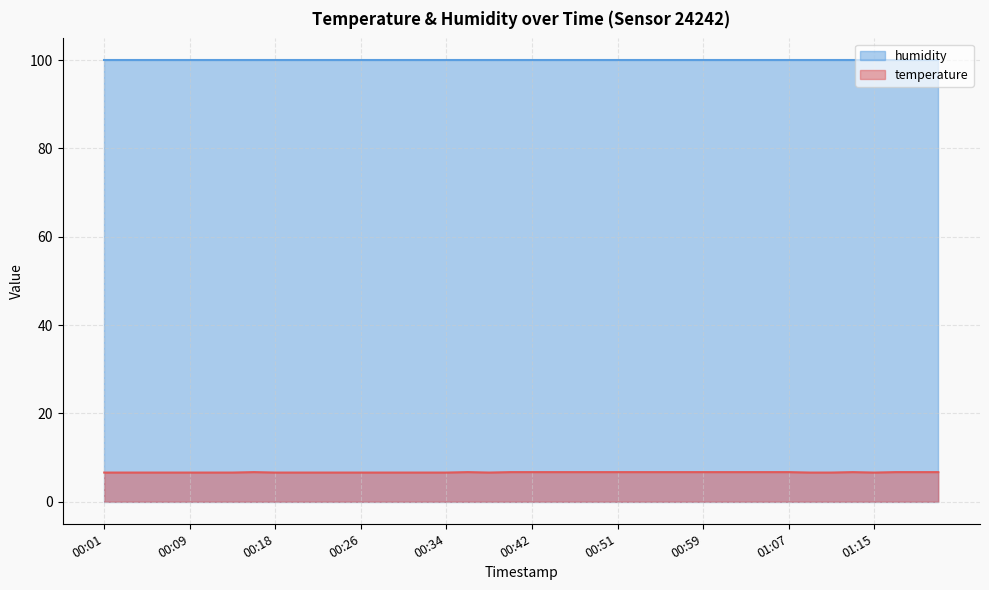

List the labels in order of value, largest first.

00:16, 00:36, 00:40, 00:42, 00:44, 00:46, 00:48, 00:51, 00:53, 00:55, 00:57, 00:59, 01:01, 01:03, 01:05, 01:07, 01:13, 01:17, 01:19, 01:21, 00:01, 00:03, 00:05, 00:07, 00:09, 00:12, 00:14, 00:18, 00:20, 00:22, 00:24, 00:26, 00:28, 00:30, 00:32, 00:34, 00:38, 01:09, 01:11, 01:15